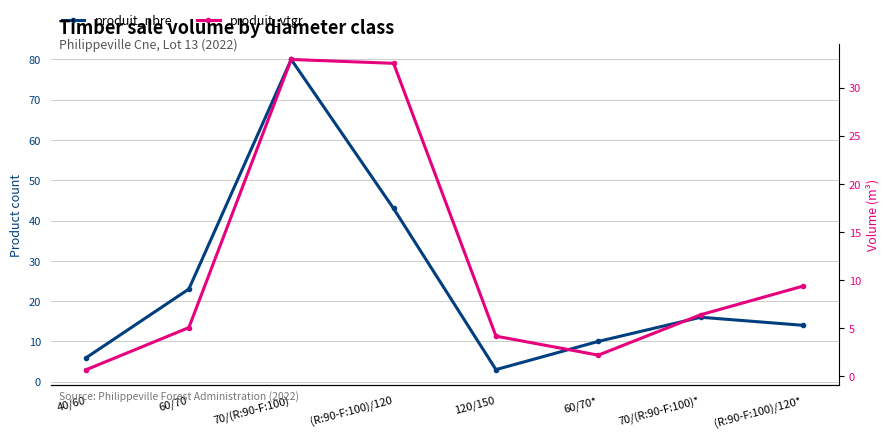

What position from the right is (R:90-F:100)/120*?

1